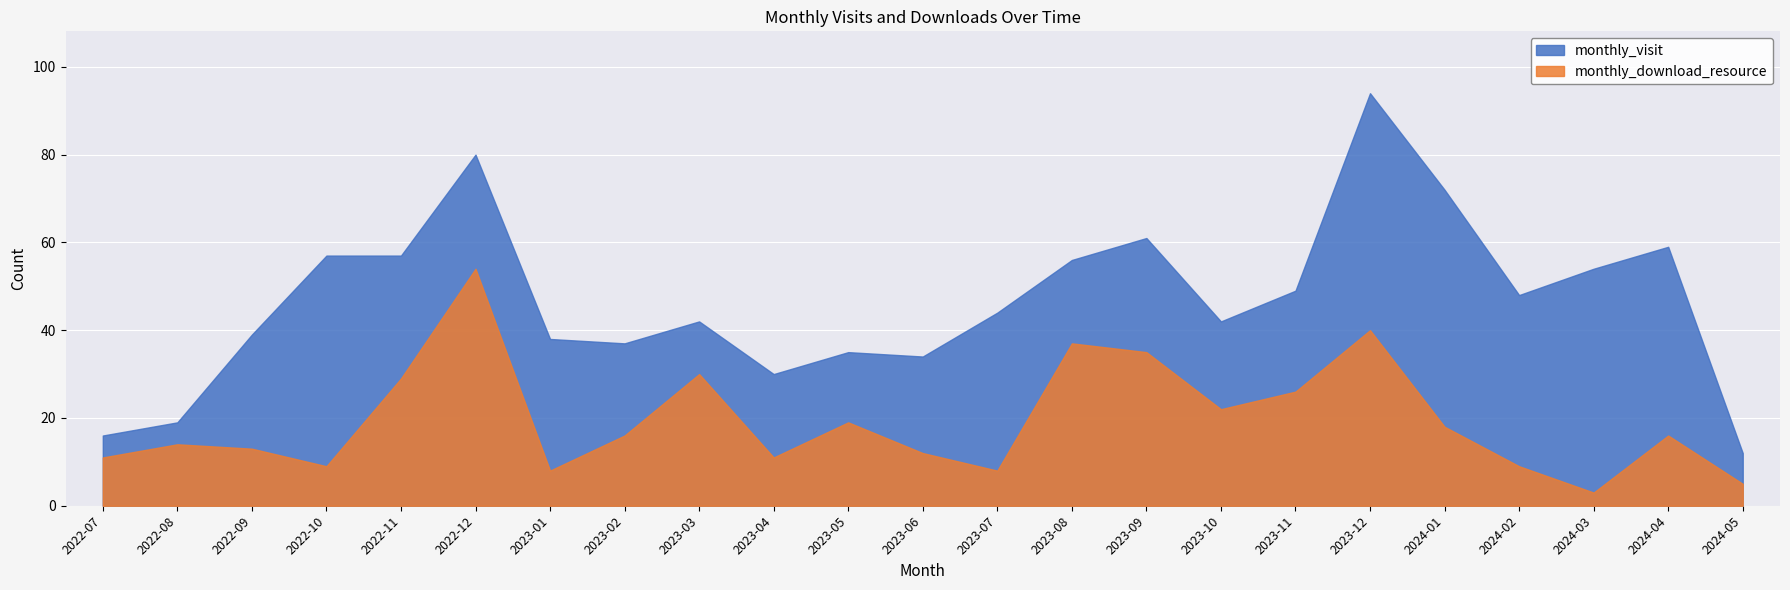

True or false: monthly_visit and monthly_download_resource intersect in this chart.

False